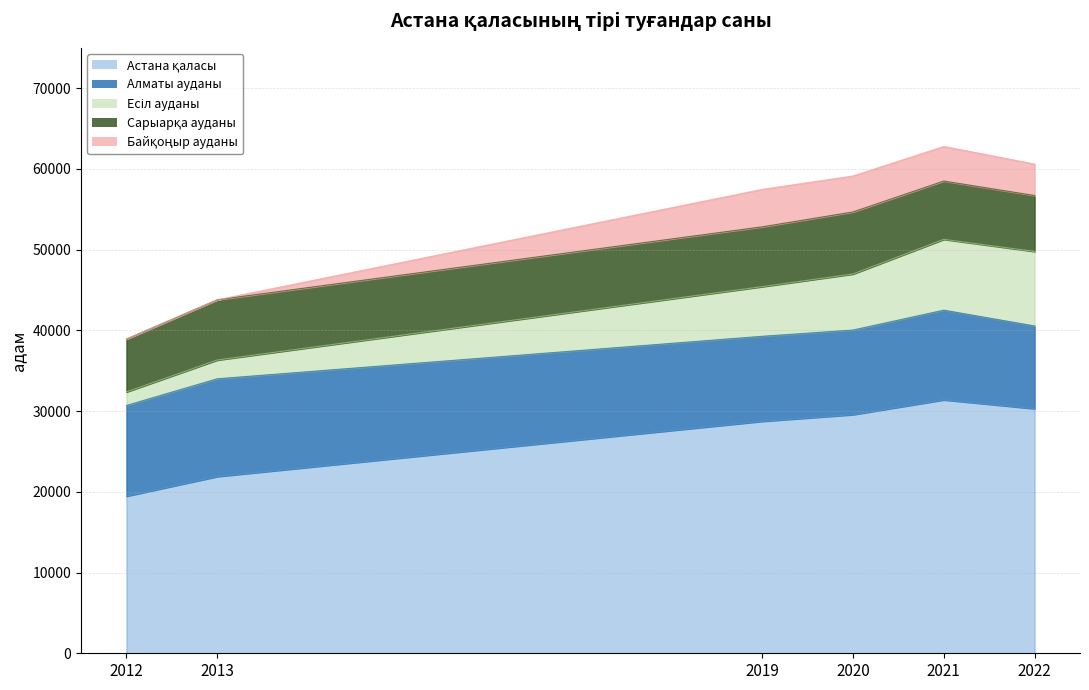

Which series has the widest spread of values?

Астана қаласы